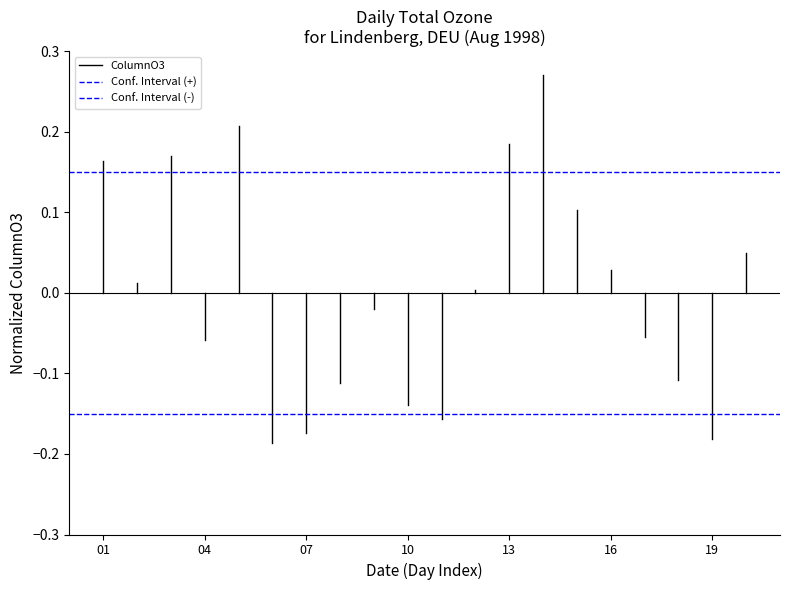

Rank the series by their average value, from lowest to highest.

Conf. Interval (-), ColumnO3, Conf. Interval (+)